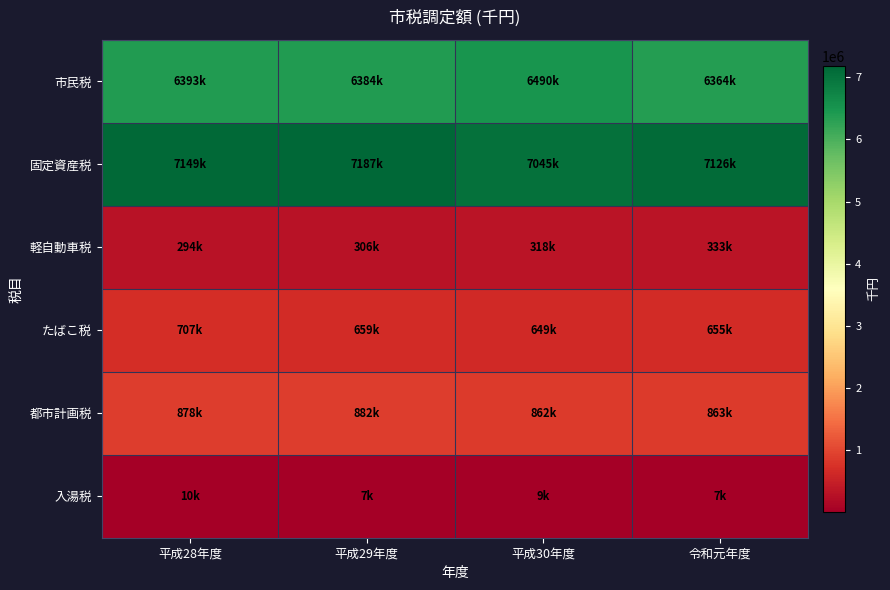

Reading left to right, extract all data points from this chart.

市民税: 平成28年度=6392531	平成29年度=6383795	平成30年度=6489682	令和元年度=6364379
固定資産税: 平成28年度=7149002	平成29年度=7186965	平成30年度=7044962	令和元年度=7125750
軽自動車税: 平成28年度=293737	平成29年度=306174	平成30年度=318102	令和元年度=332832
たばこ税: 平成28年度=707324	平成29年度=659332	平成30年度=649487	令和元年度=655382
都市計画税: 平成28年度=877811	平成29年度=882164	平成30年度=861984	令和元年度=862638
入湯税: 平成28年度=9784	平成29年度=6918	平成30年度=8629	令和元年度=7182